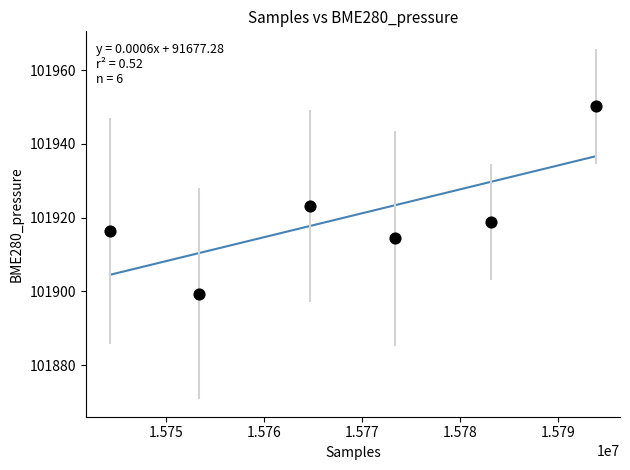

What is the average X value?

15768769.0